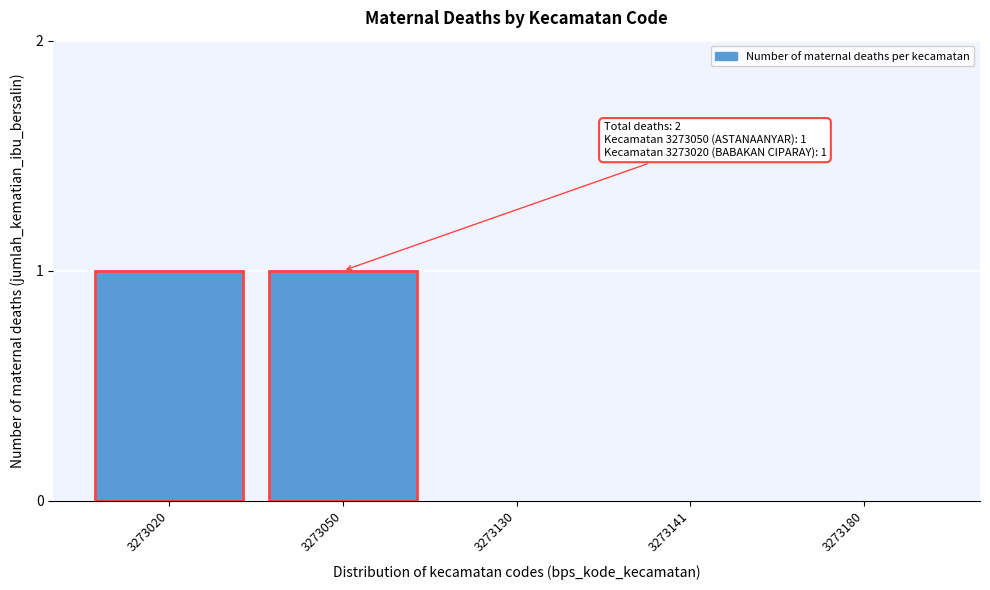

Reading right to left, list all the values displayed in this chart.

3273180=0	3273141=0	3273130=0	3273050=1	3273020=1